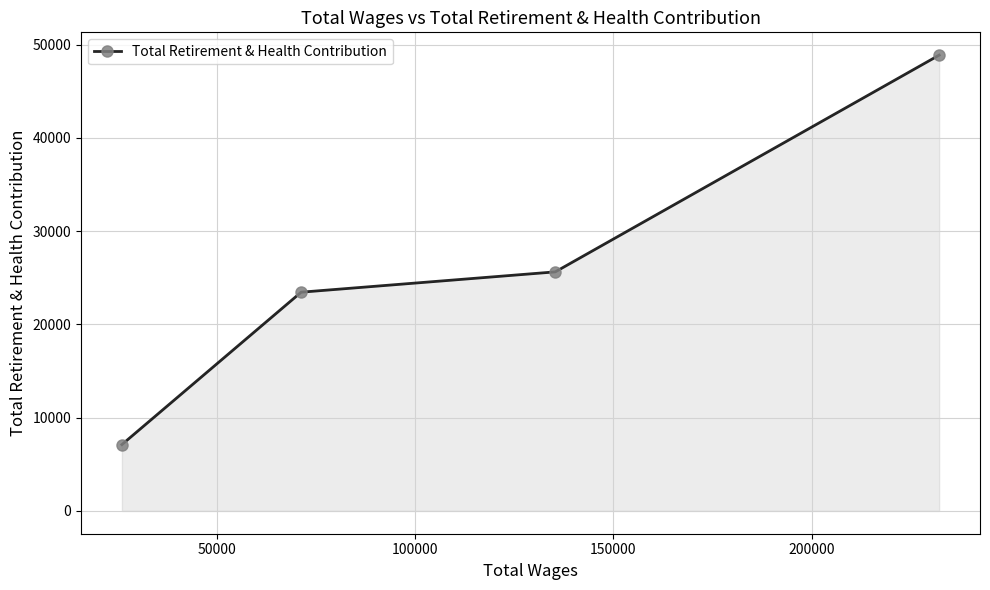

What is the difference between the maximum and second lowest values?

25414